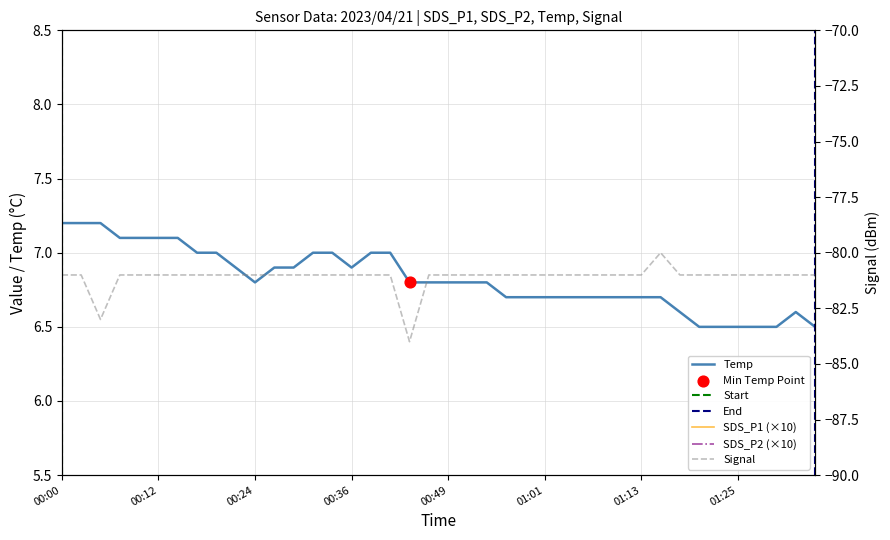

Is the value of Signal at 00:46 greater than the value of SDS_P2 at 00:05?

No